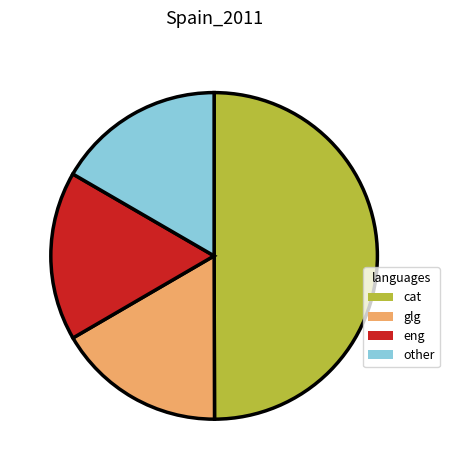

Which category has the biggest portion of the pie?

cat